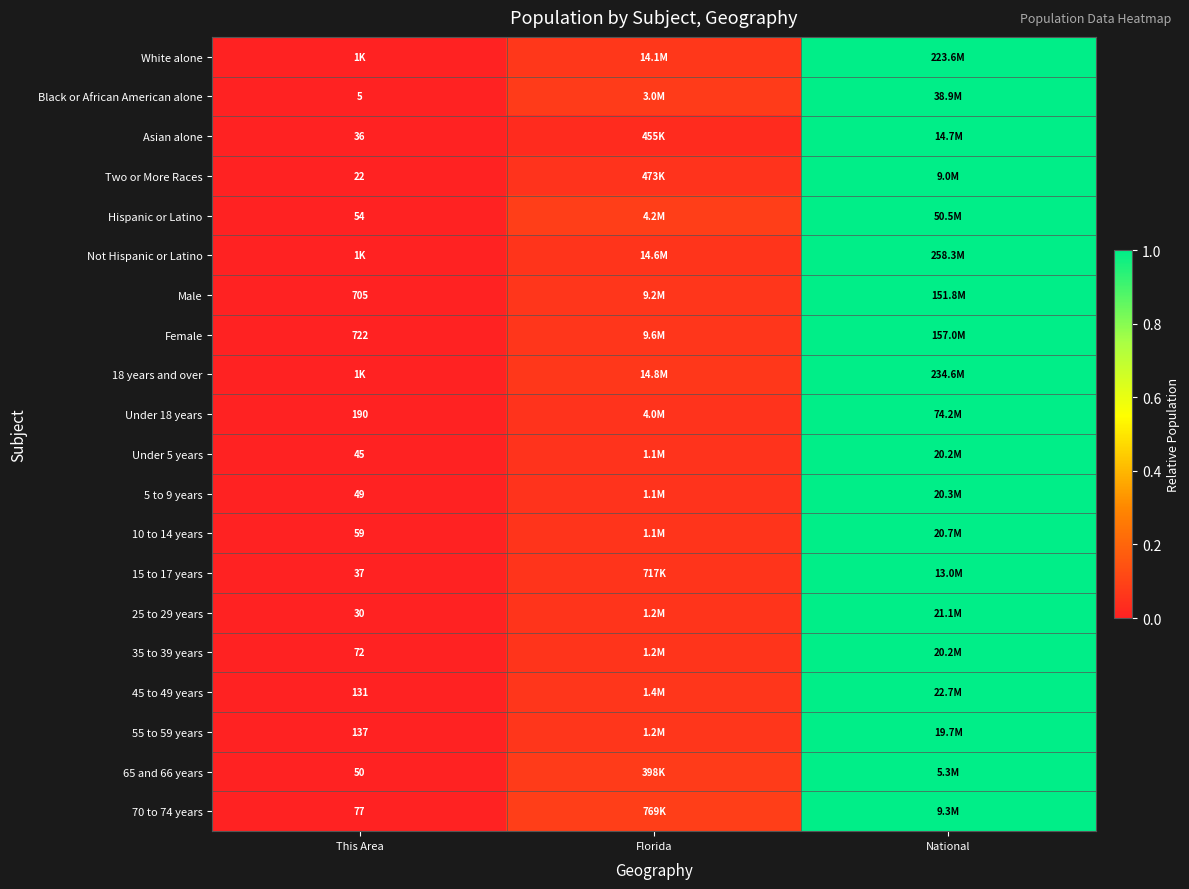

True or false: Under 5 years has a value of 0.3 at National.

False